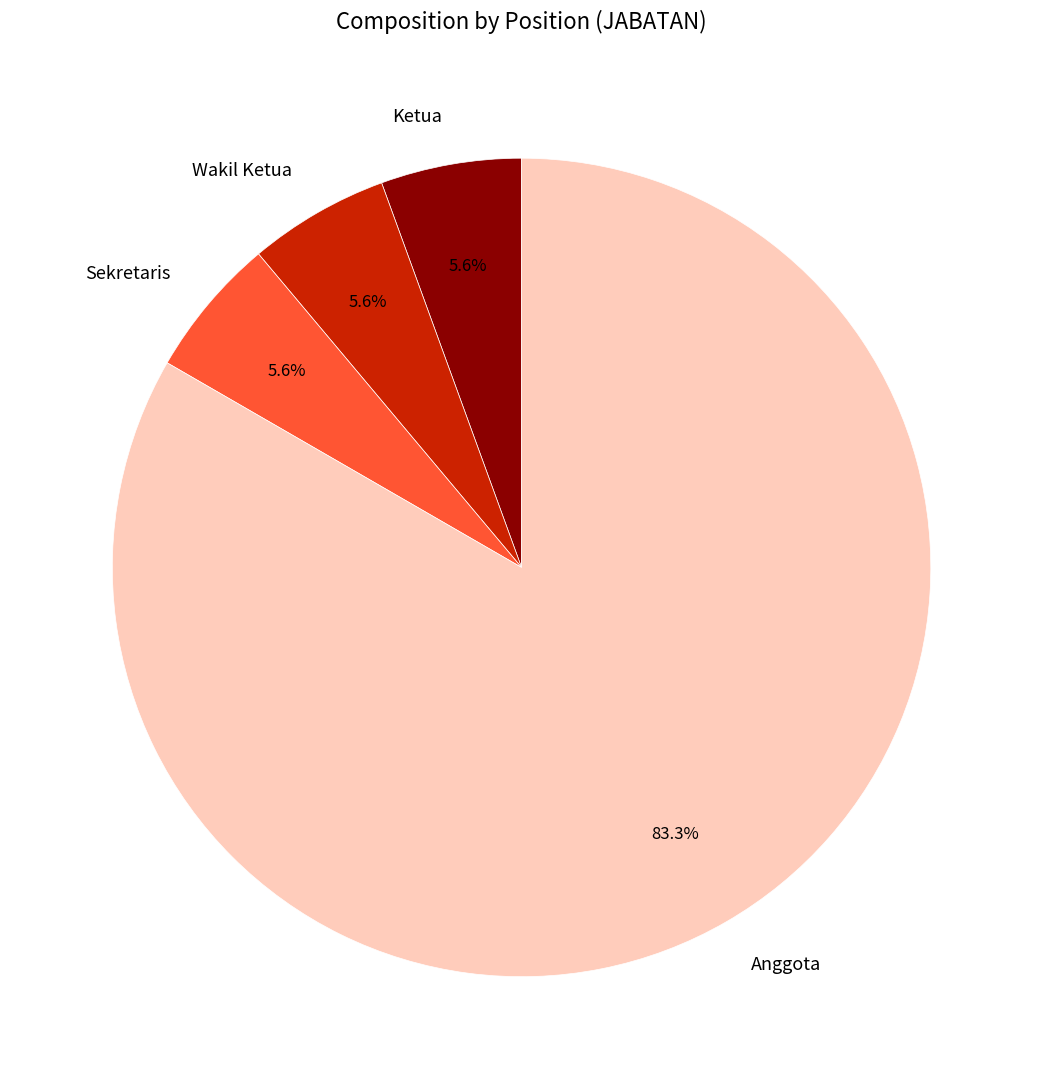

Which category has the biggest portion of the pie?

Anggota